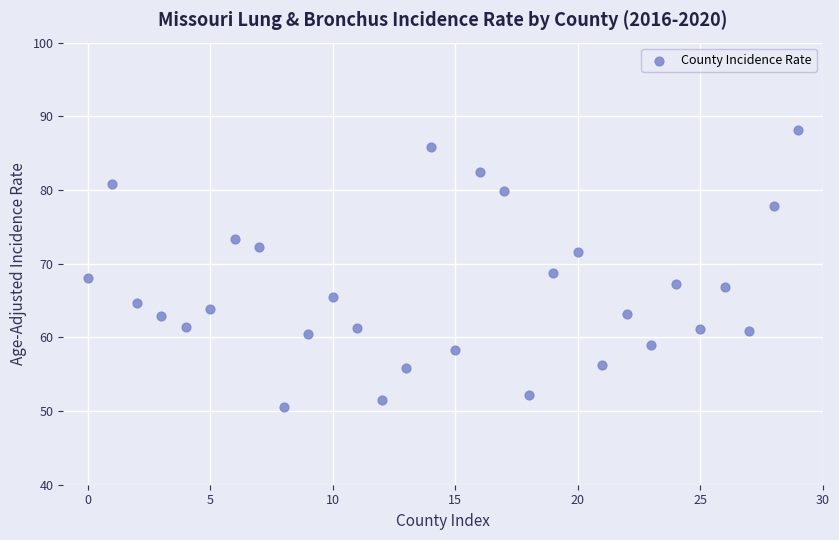

What is the range of Y values (max minus min)?

37.6